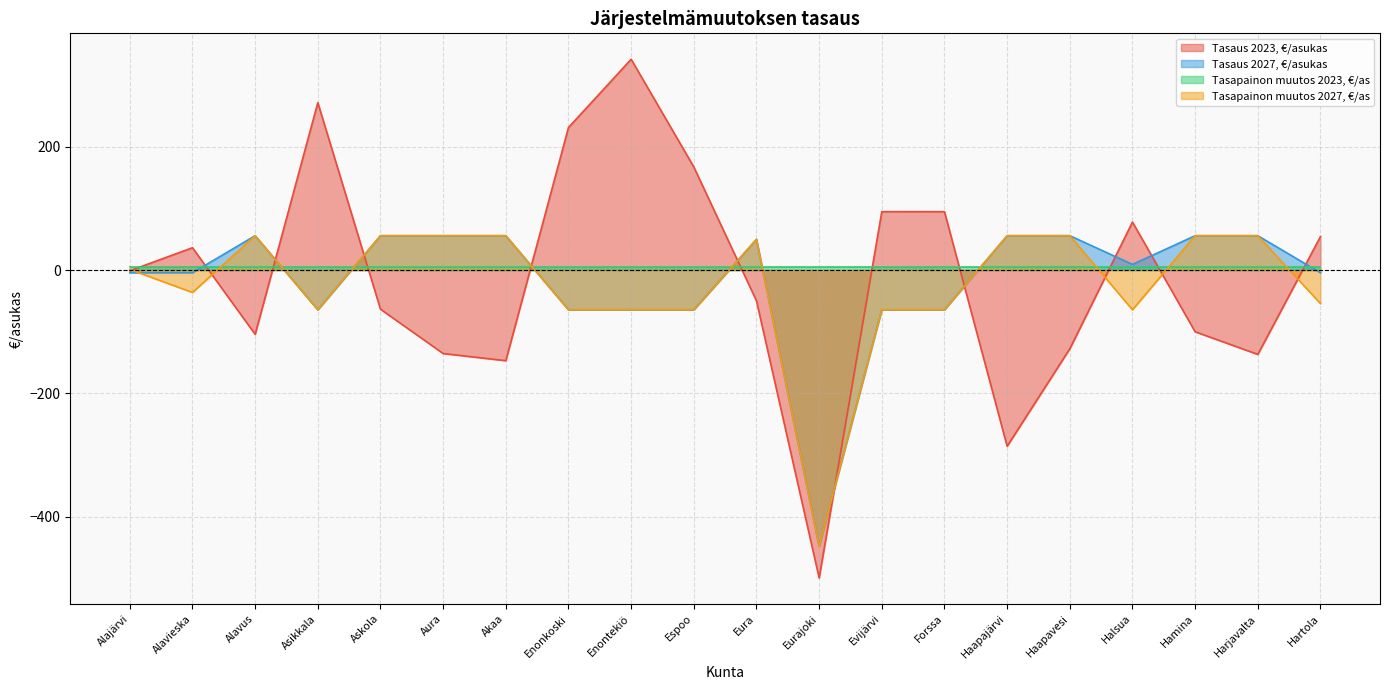

At which category does the chart reach its minimum across all series?

Eurajoki